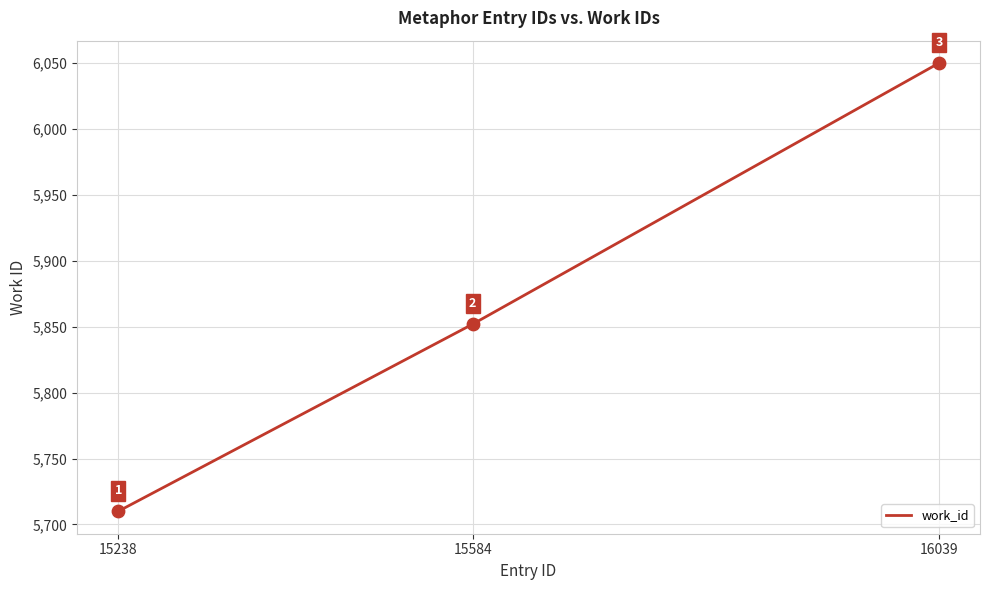

What is the change in value from 15584 to 16039?

+198